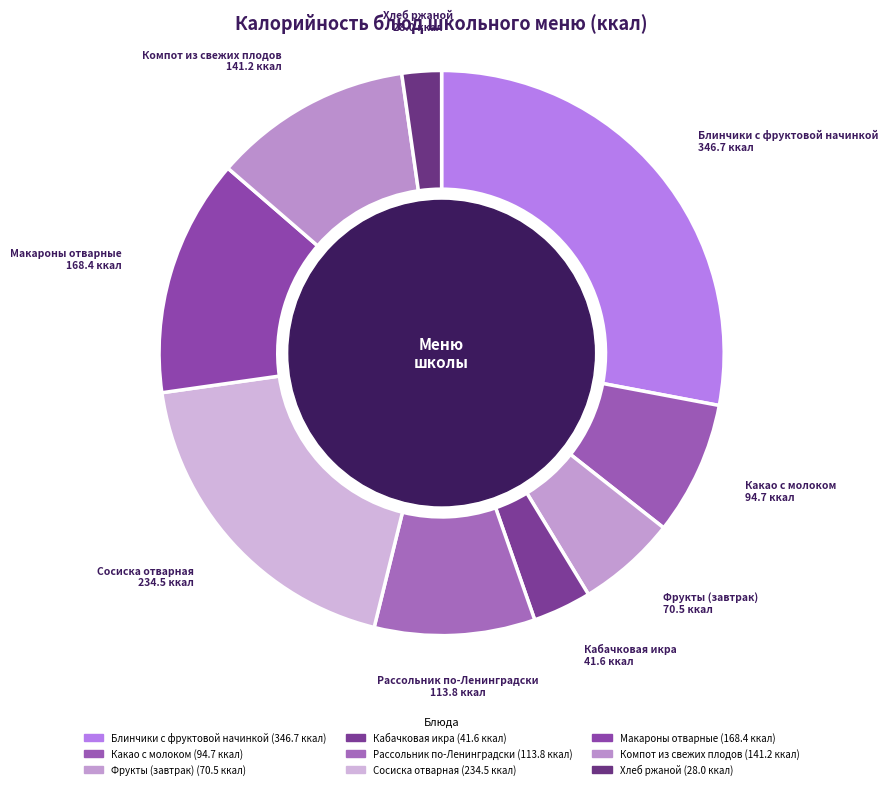

To the nearest percent, what is the difference between the largest and smallest slice percentages?

26%